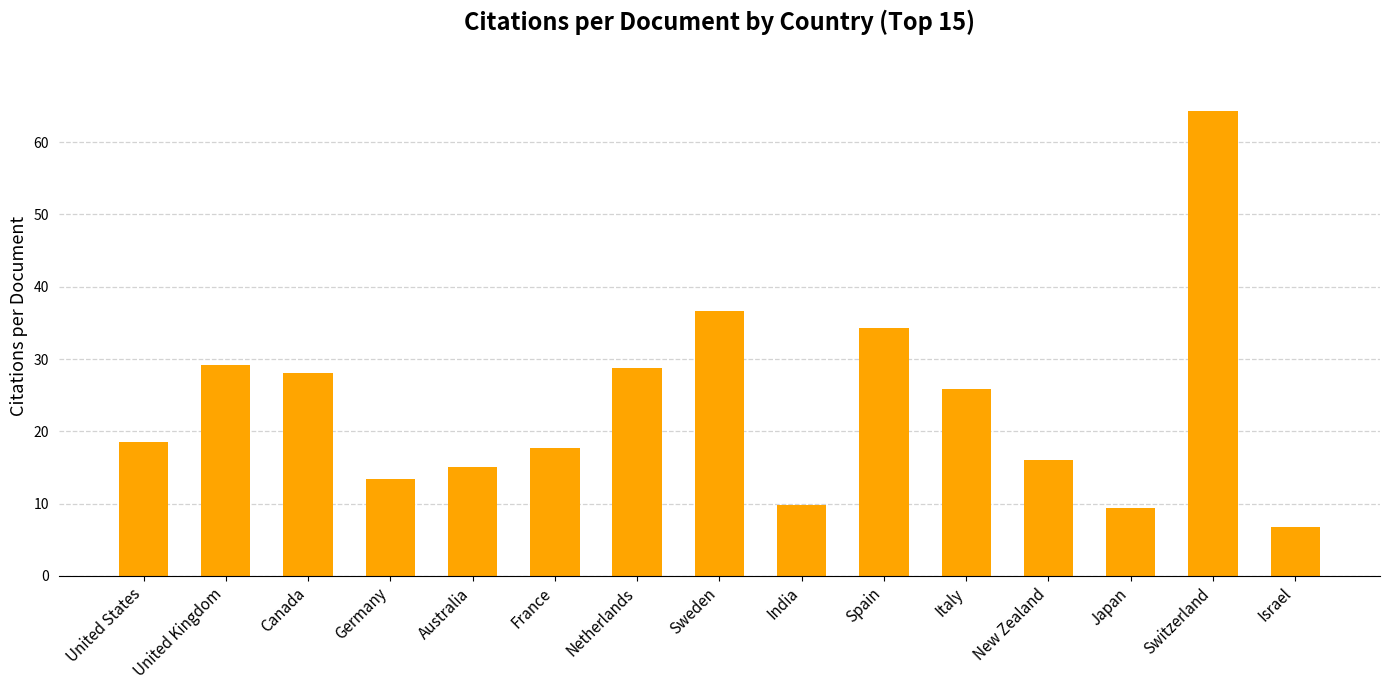

Count the number of data series in this chart.

1